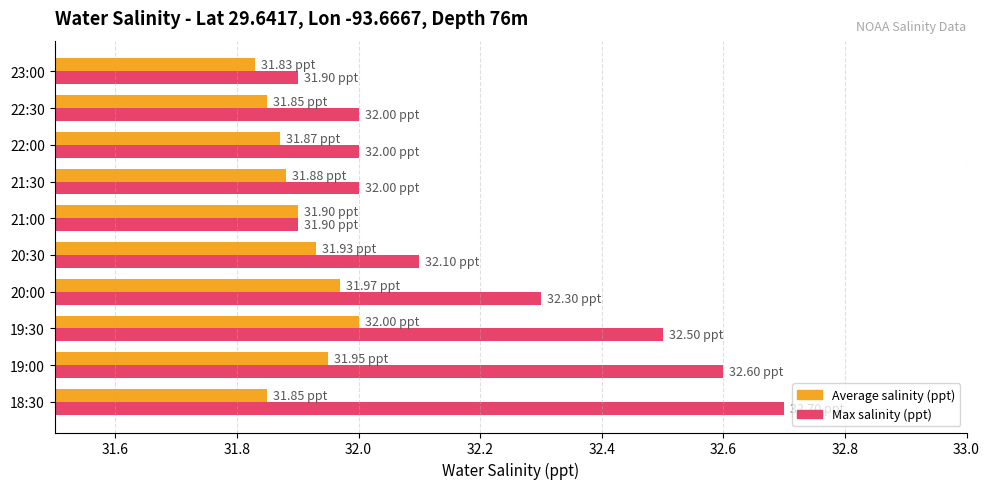

Count the Max salinity (ppt) values in the range 32 to 33.

8